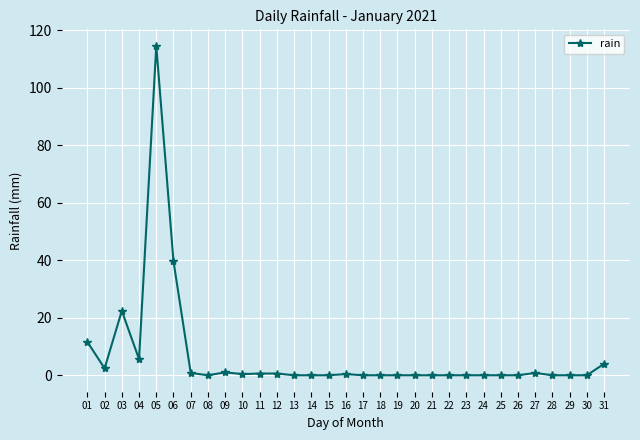

What is the value of the 1st point from the left?

11.6